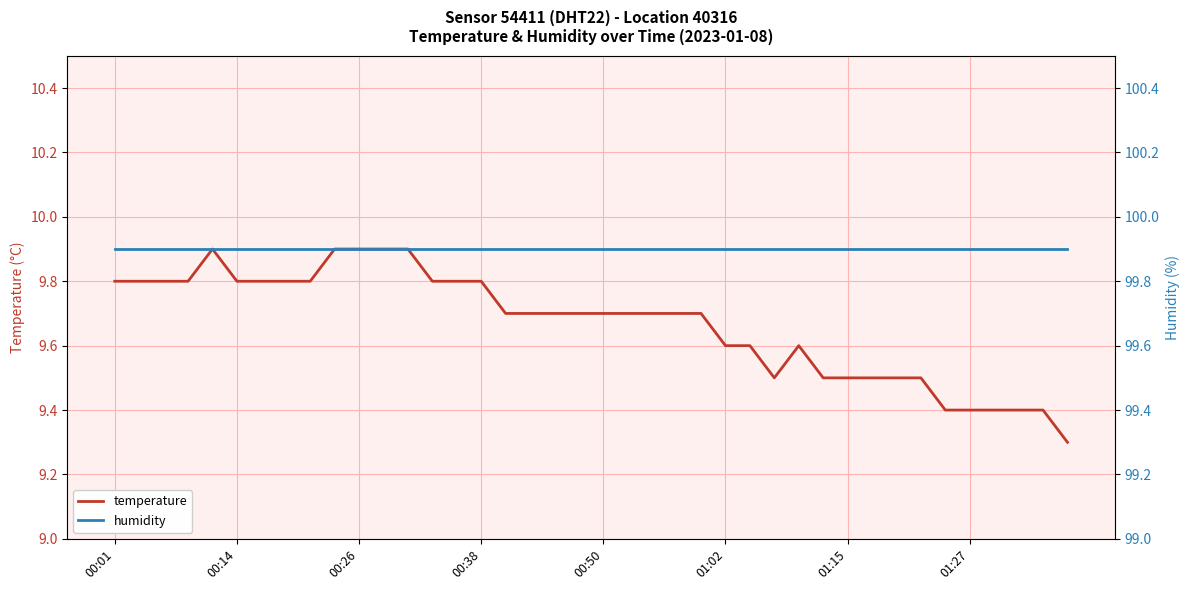

Which has a higher value, 13 or 24?

13